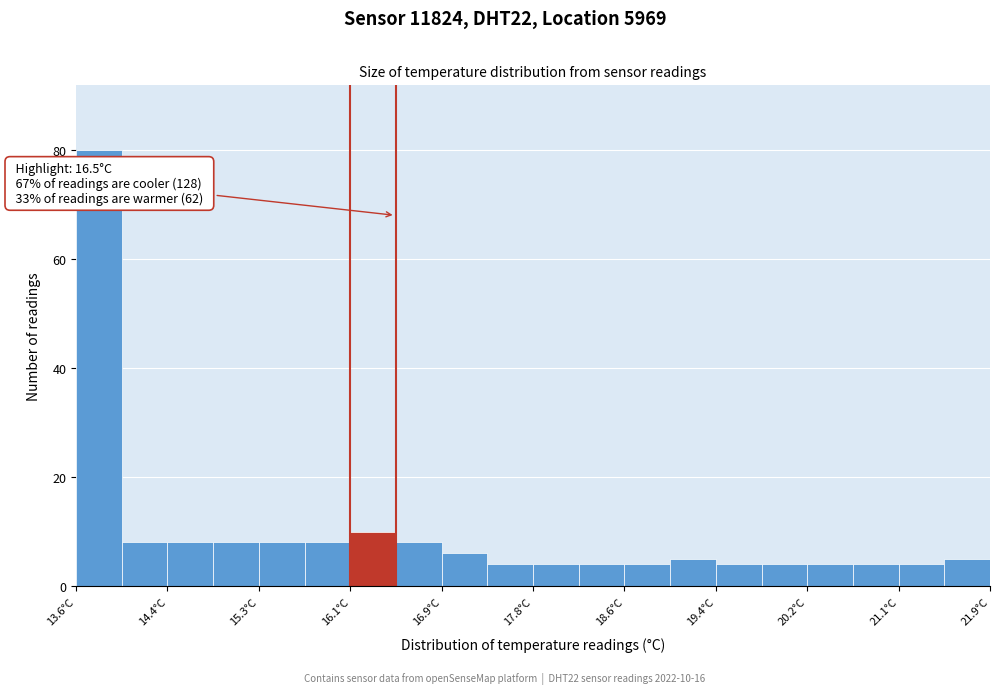

Over which range of the x-axis is the bar tallest?

13.6 to 14.0